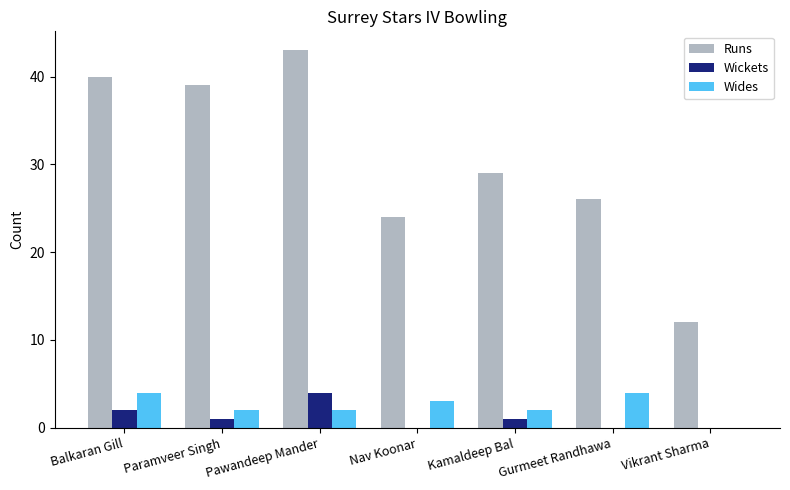

What are all the series names shown in the legend?

Runs, Wickets, Wides